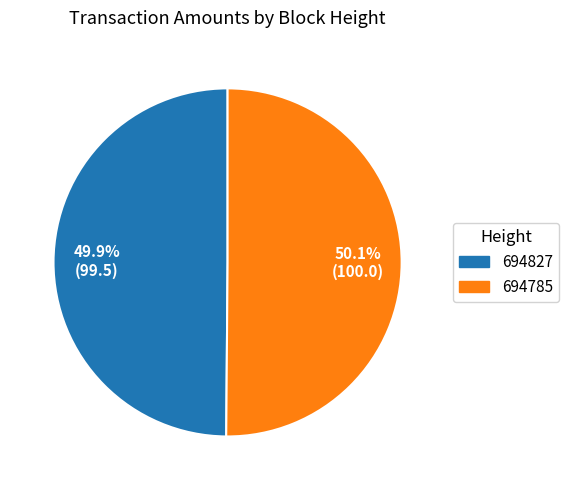

How much of the chart is everything except 694785?

49.9%